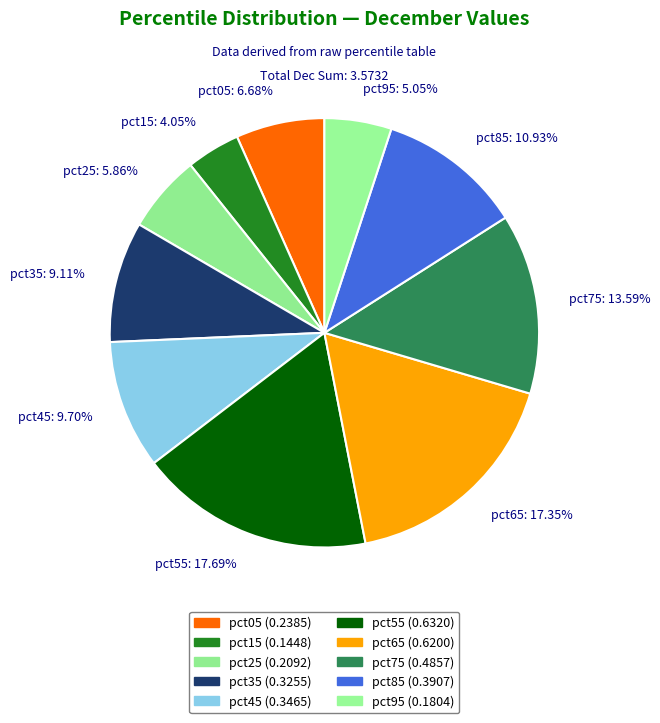

Does any single category account for the majority?

No